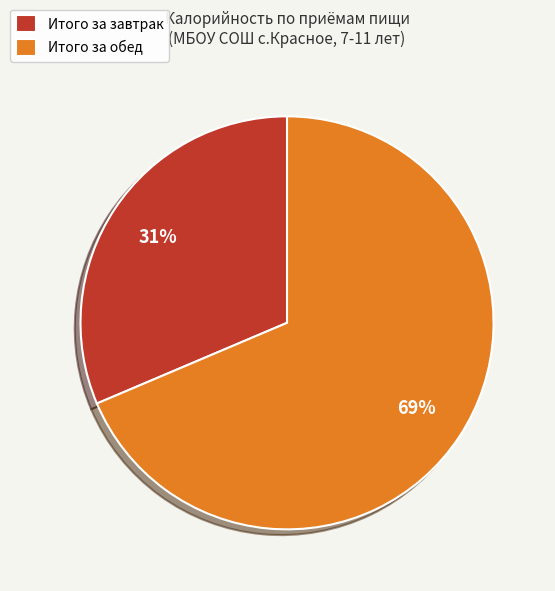

To the nearest percent, what portion does Итого за обед represent?

69%